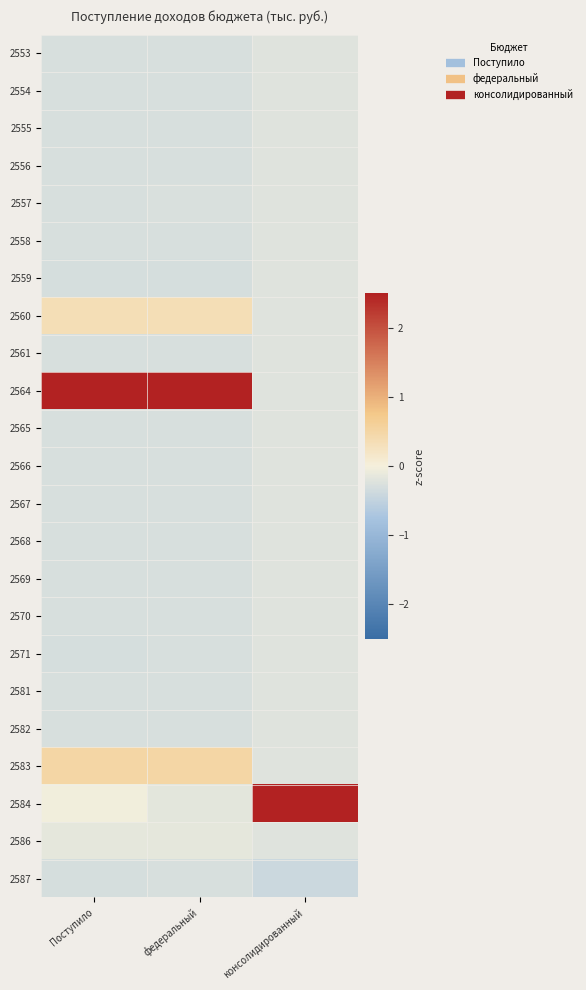

What is the spread (max minus min) of values at федеральный?

2.8